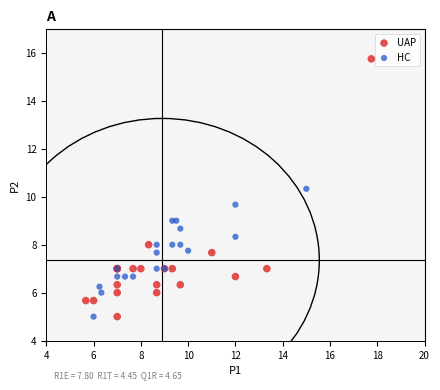

Which series reaches the maximum Y coordinate?

UAP